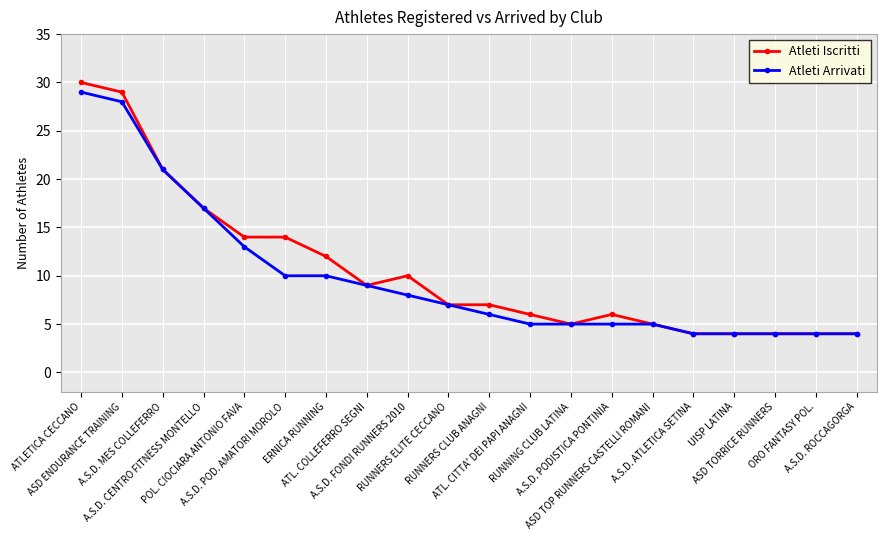

What is the label of the 20th point from the left?

A.S.D. ROCCAGORGA